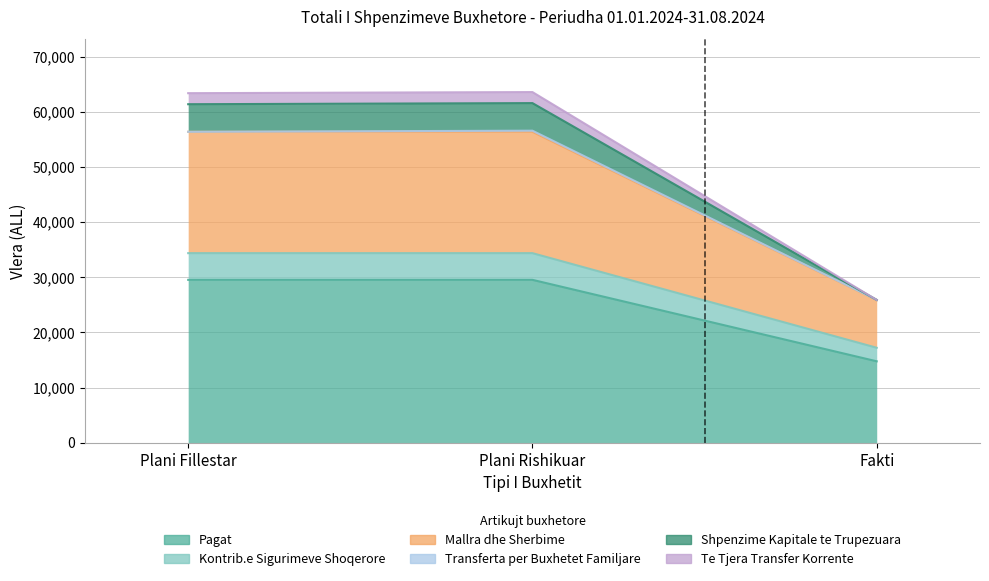

At which label is Kontrib.e Sigurimeve Shoqerore closest to 25795?

Plani Fillestar